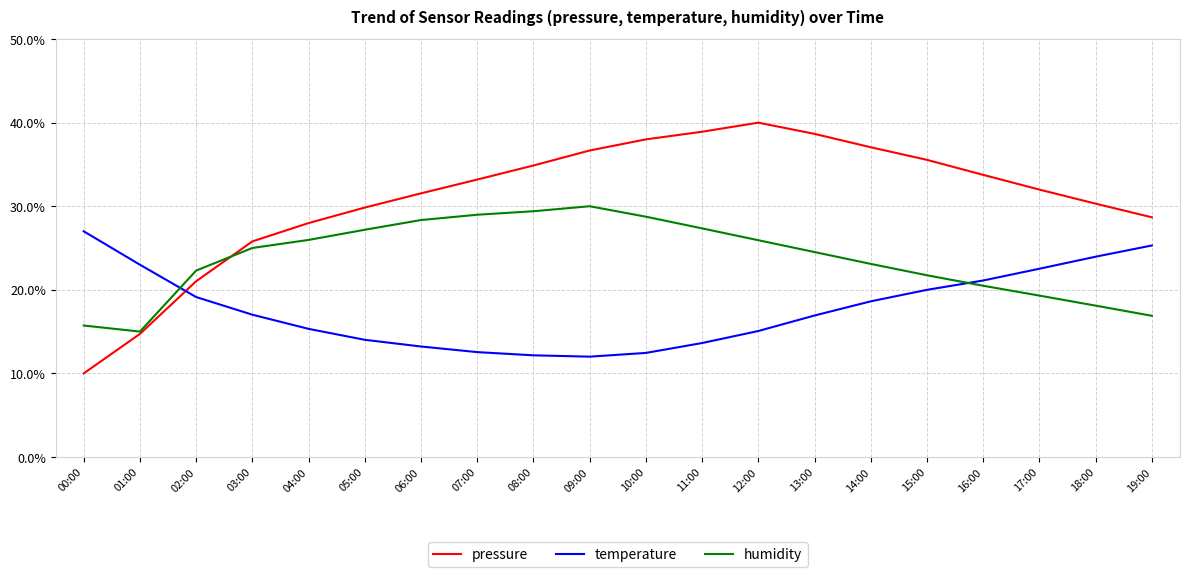

Which series has the widest spread of values?

pressure